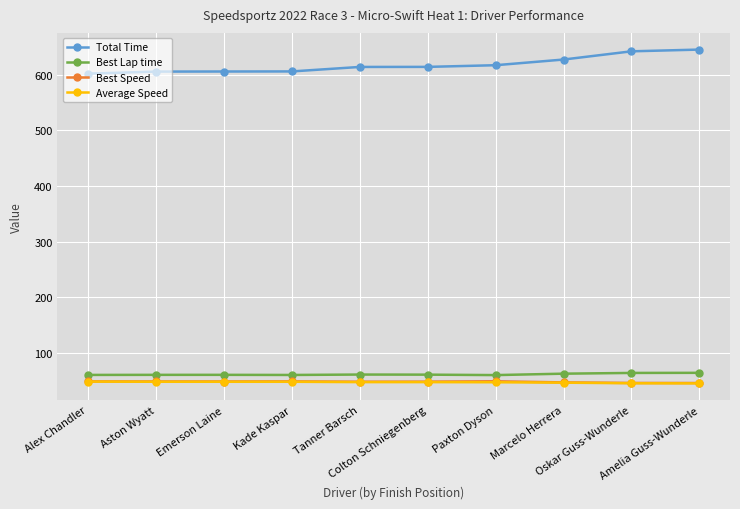

What is the minimum value for Best Lap time?

59.5